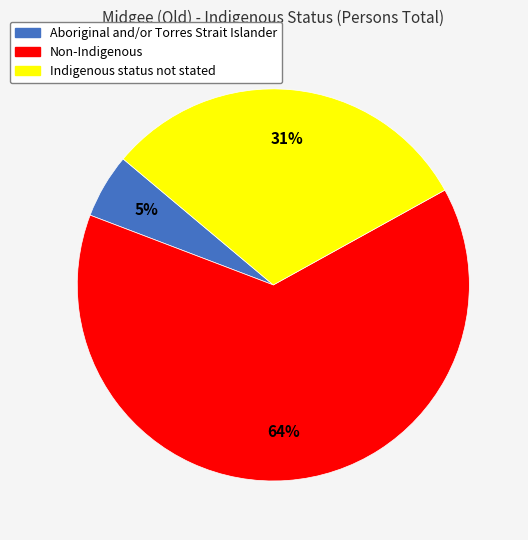

To the nearest percent, what percentage of the pie is Aboriginal and/or Torres Strait Islander?

5%